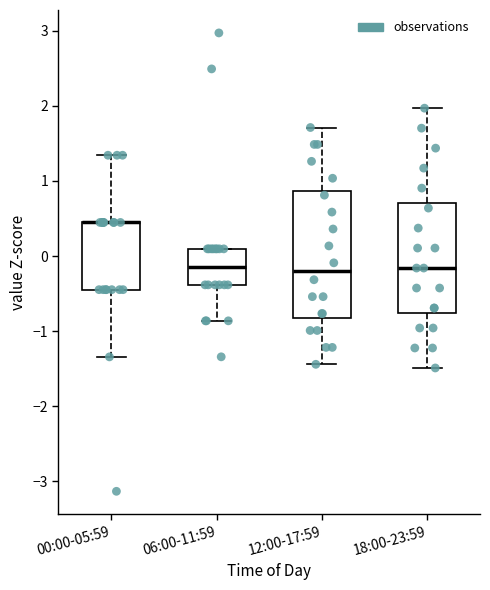

Where does the lower whisker of the box for 12:00-17:59 end on the y-axis? The values are not printed on the chart, so give them approximately, as read against the axis.

-1.4